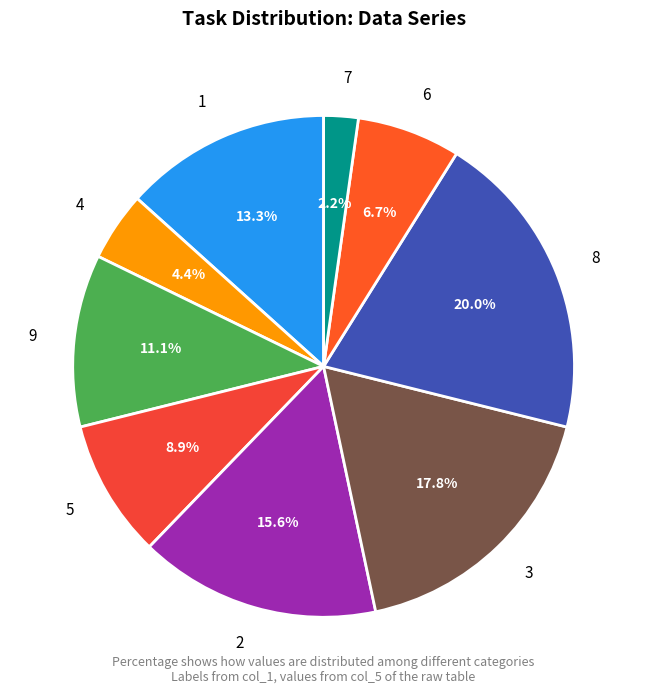

To the nearest percent, what is the average slice percentage?

11%